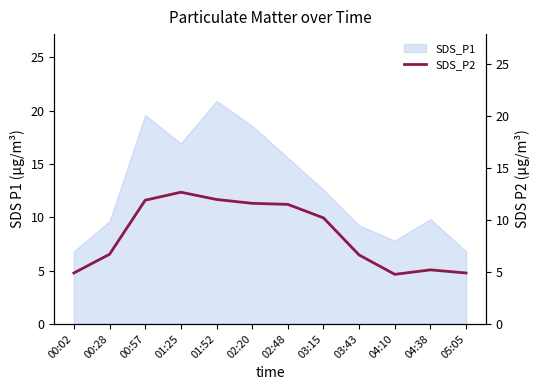

Which category has the highest value in the SDS_P1 series?

01:52